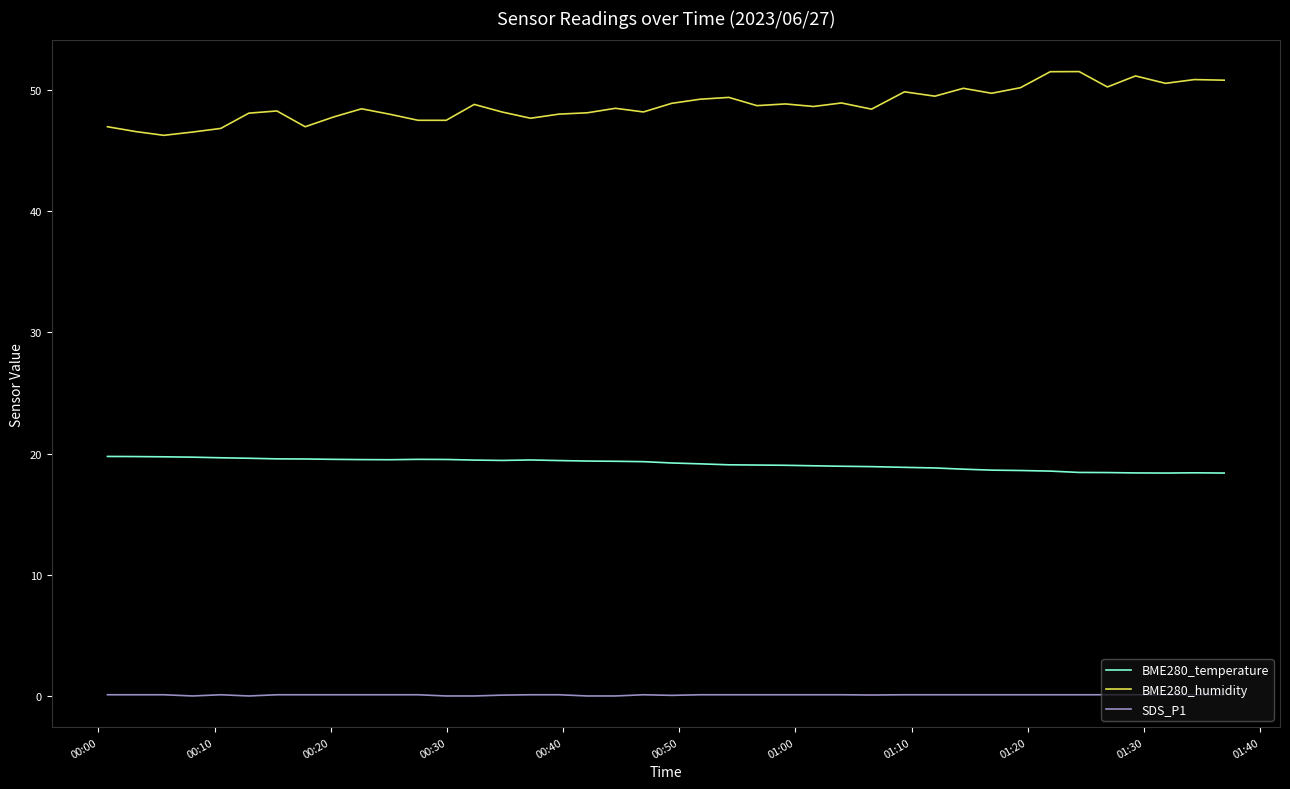

Which series has the largest total across all categories?

BME280_humidity